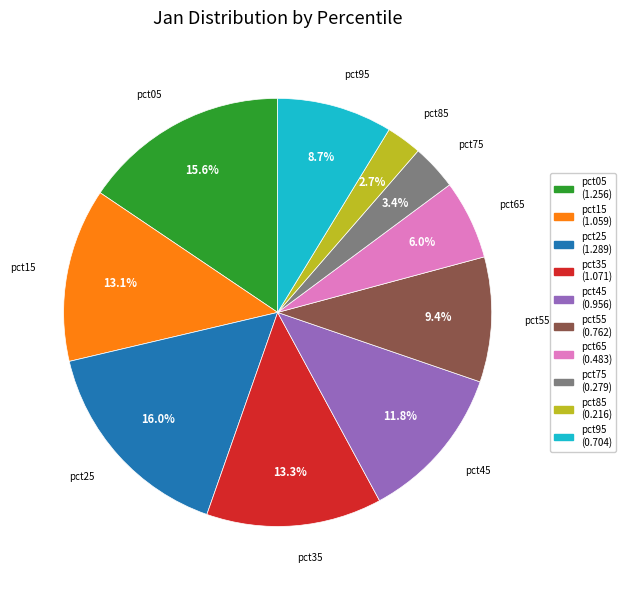

What percentage is NOT represented by pct65?

94.0%